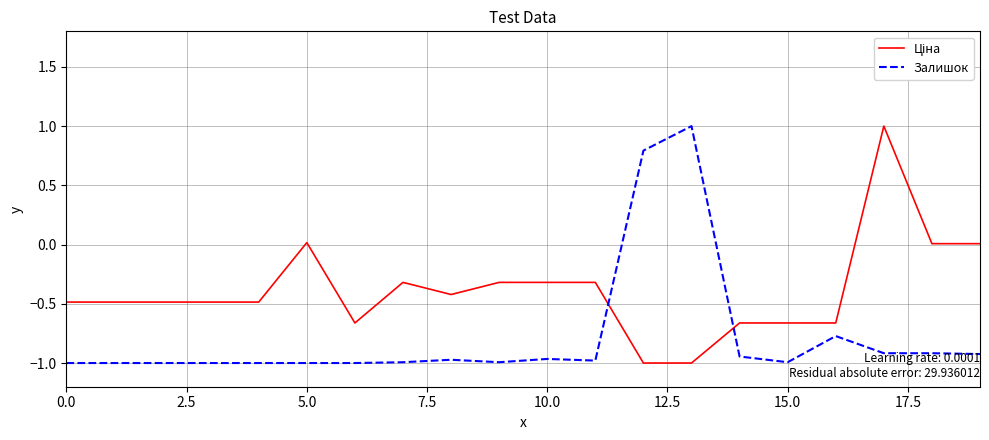

What is the highest value of the Залишок series?

1.0